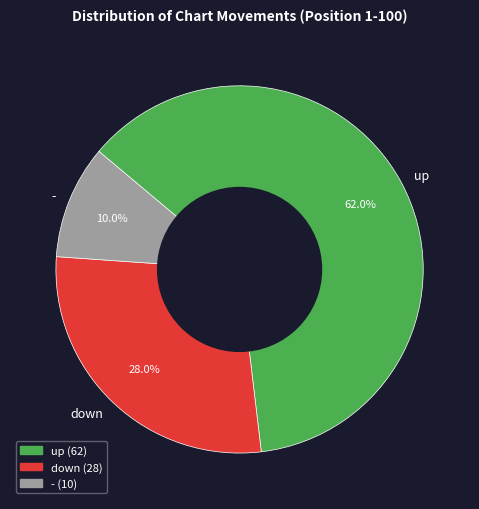

Which has a higher value, - or down?

down